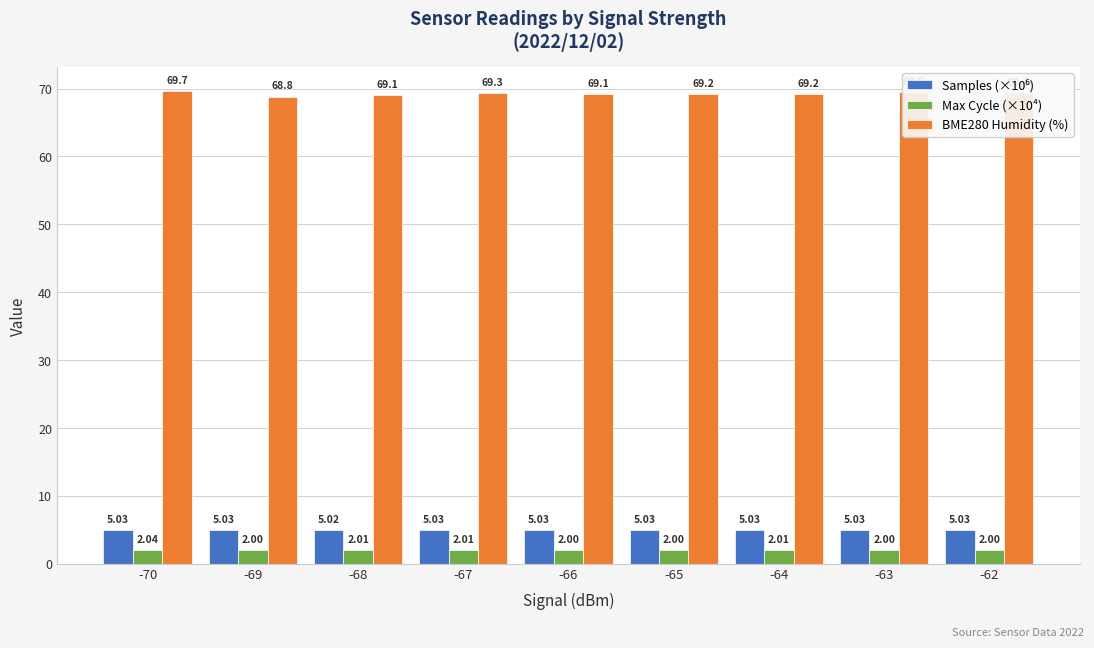

How many bars are there in each group?

3